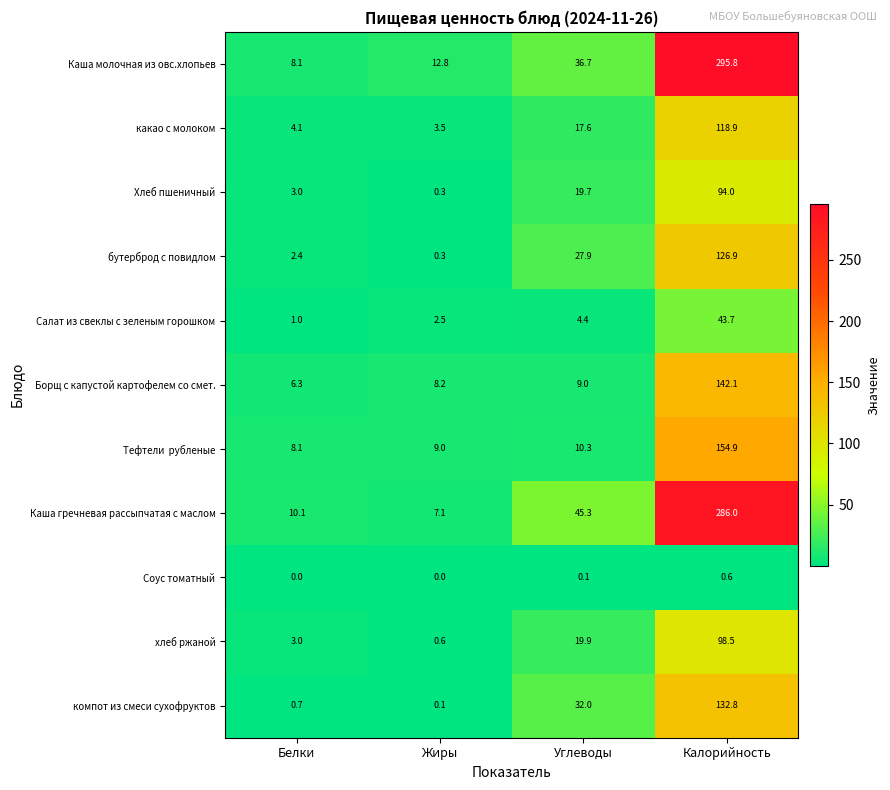

Rank the categories by компот из смеси сухофруктов value from highest to lowest.

Калорийность, Углеводы, Белки, Жиры